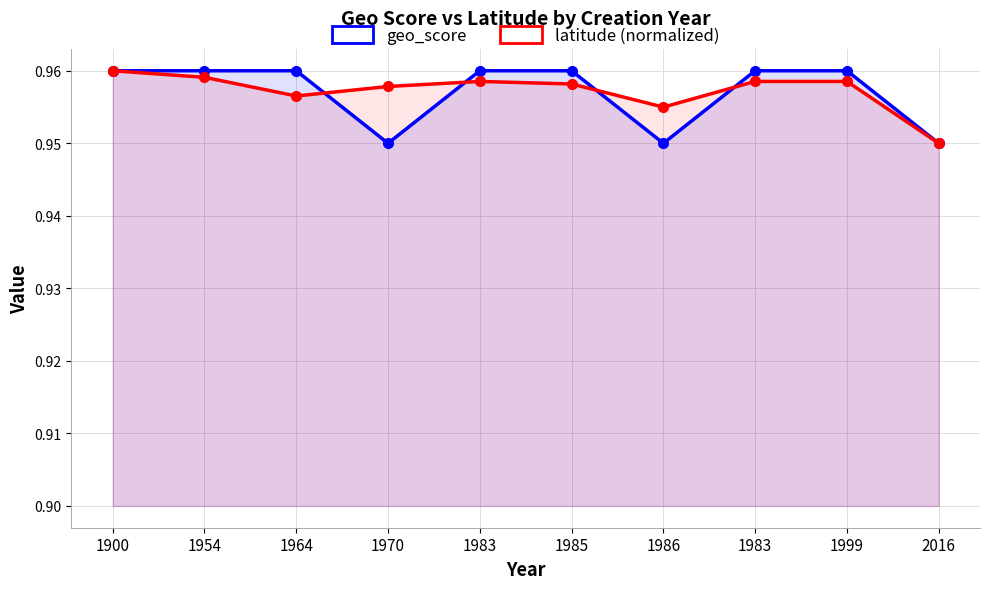

Reading right to left, transcribe all the data shown in this chart.

geo_score: 2016=0.9	1999=1.0	1983=1.0	1986=0.9	1985=1.0	1983=1.0	1970=0.9	1964=1.0	1954=1.0	1900=1.0
latitude (normalized): 2016=0.9	1999=1.0	1983=1.0	1986=1.0	1985=1.0	1983=1.0	1970=1.0	1964=1.0	1954=1.0	1900=1.0